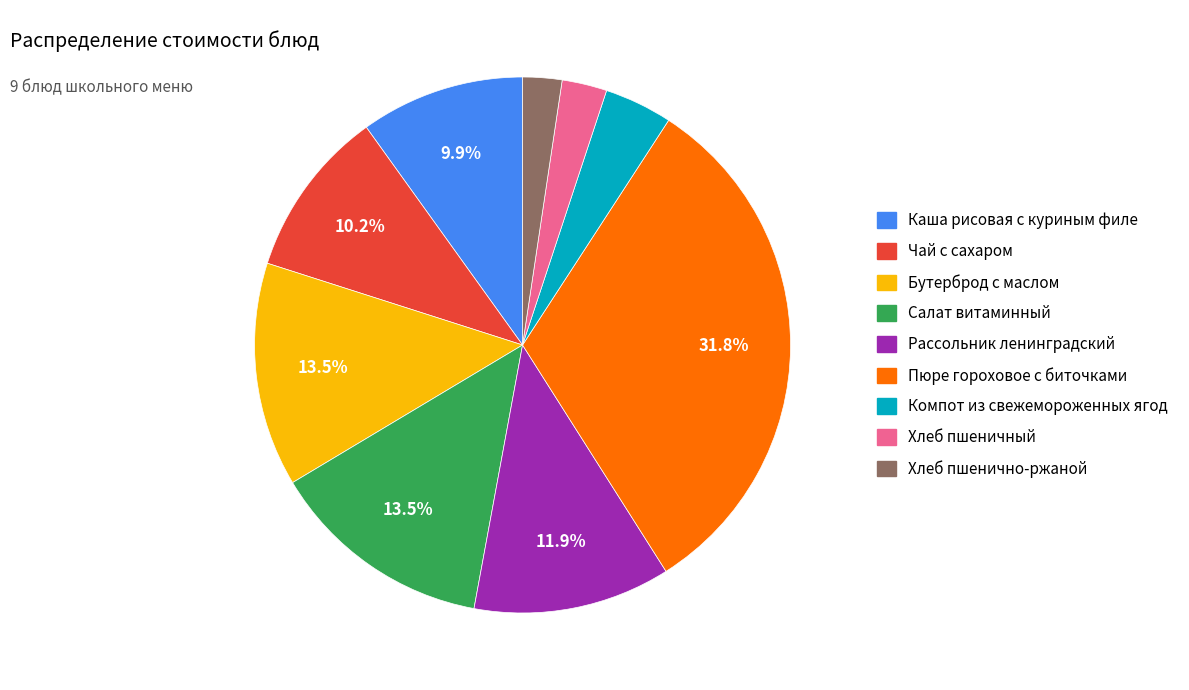

To the nearest percent, what is the difference between the largest and smallest slice percentages?

29%